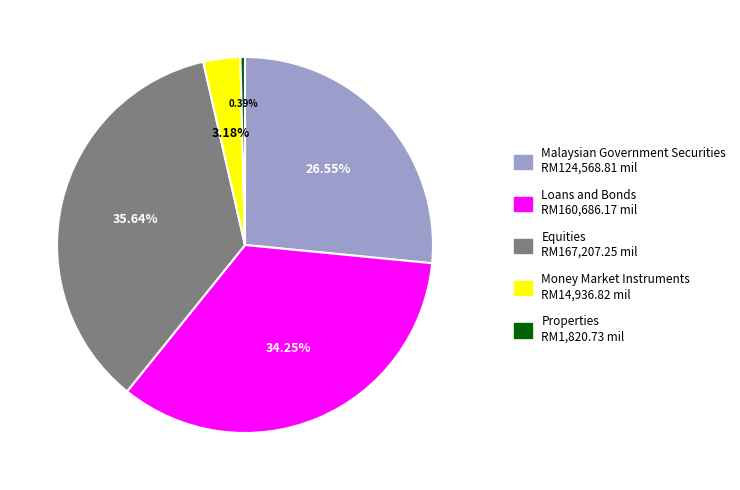

Do Malaysian Government Securities RM124,568.81 mil and Loans and Bonds RM160,686.17 mil together represent more than half of the pie?

Yes